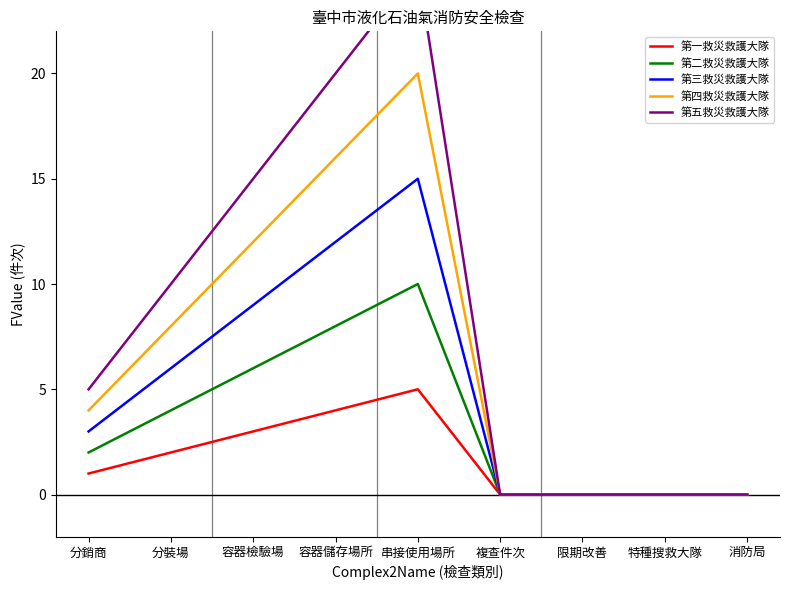

Rank the series at 分裝場 from lowest to highest value.

第一救災救護大隊, 第二救災救護大隊, 第三救災救護大隊, 第四救災救護大隊, 第五救災救護大隊